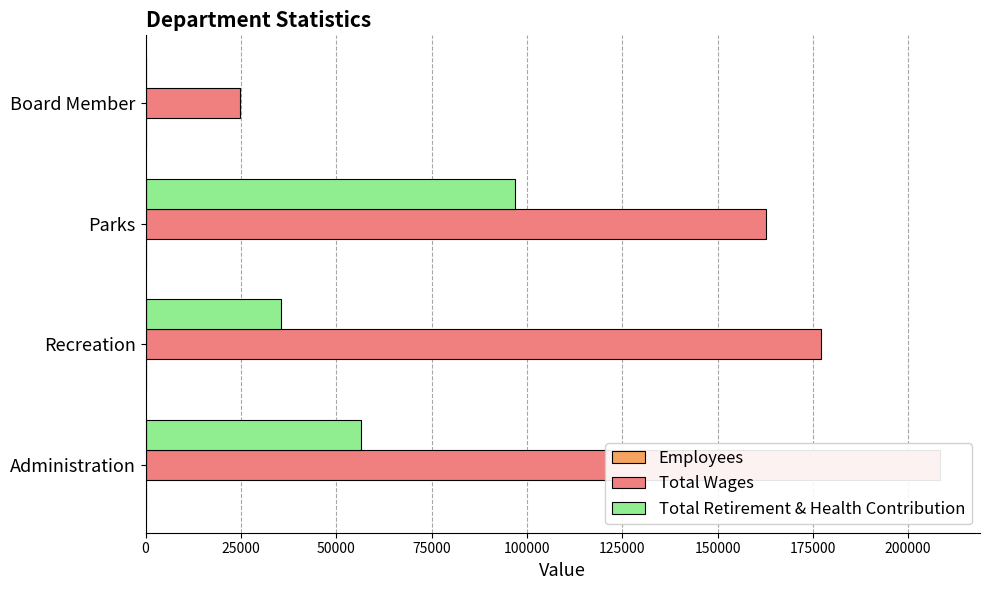

How many bars are there in total?

12